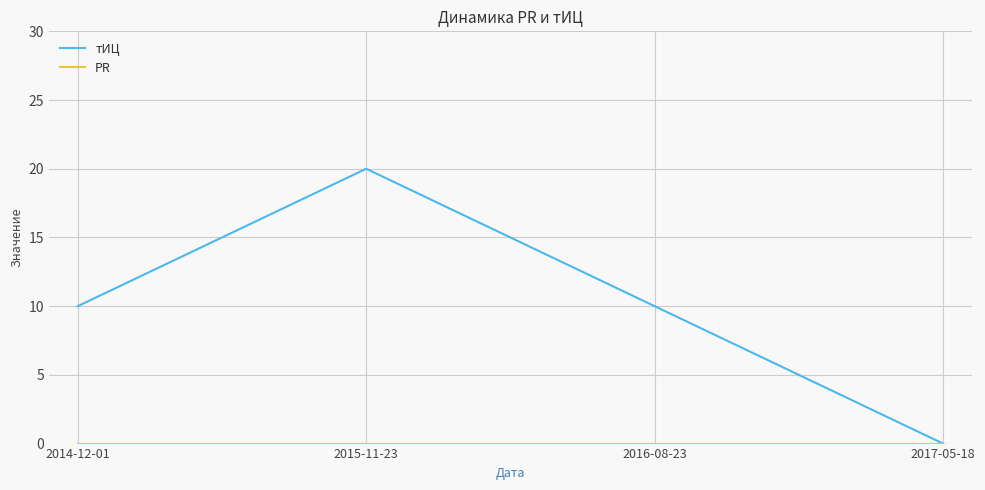

At which category is the sum across all series the highest?

2015-11-23